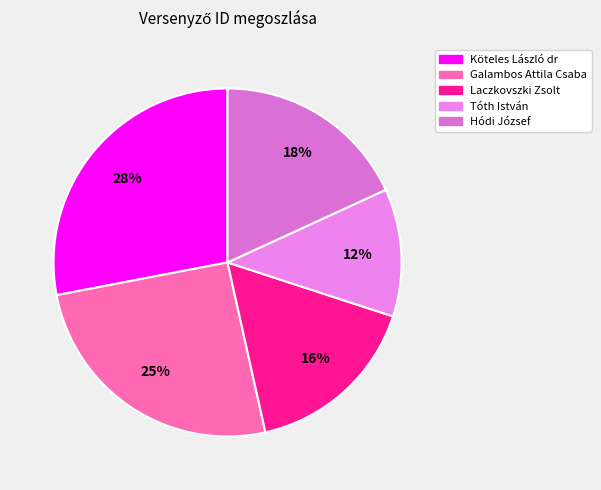

To the nearest percent, what is the combined percentage of Köteles László dr and Galambos Attila Csaba?

53%